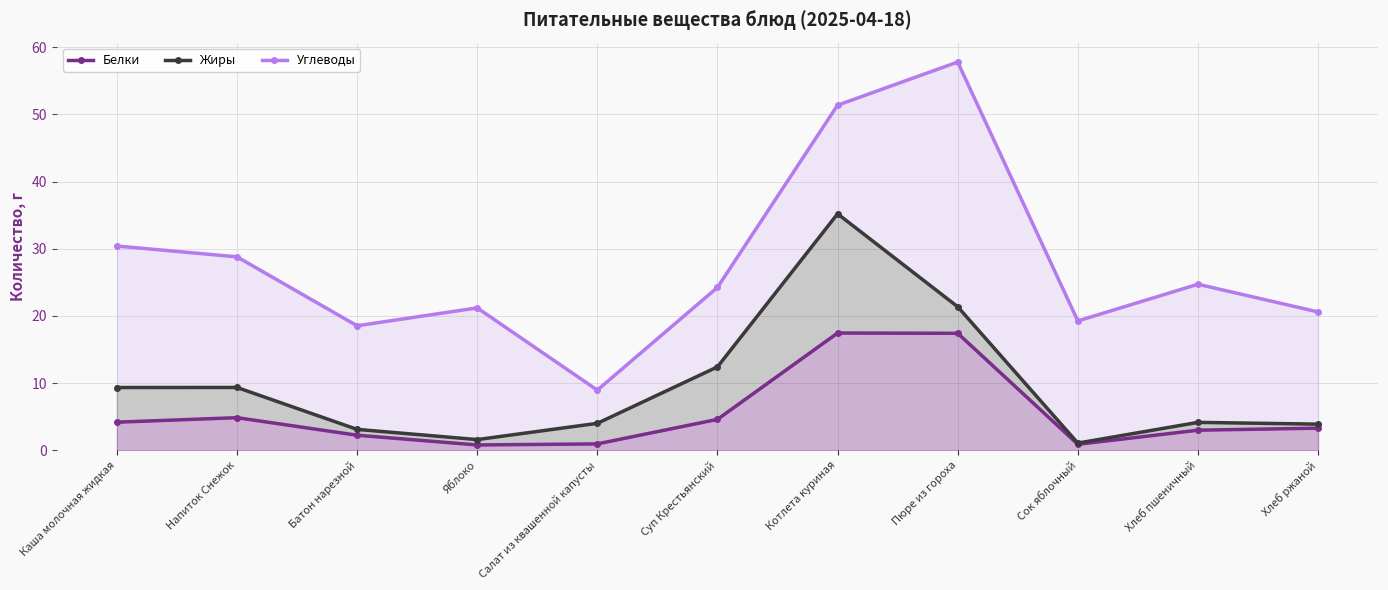

The value of Белки at Сок яблочный is 0.9. True or false?

True